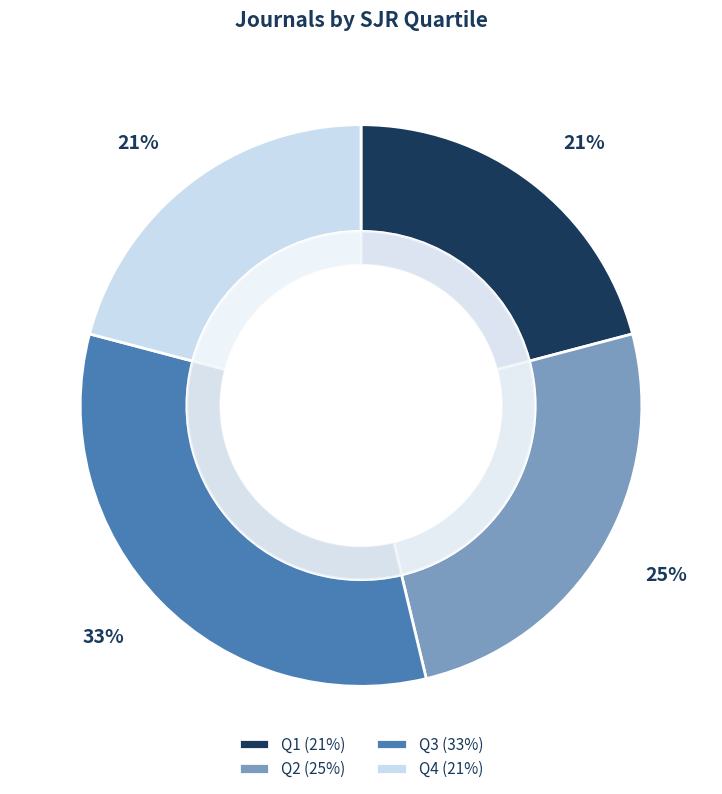

To the nearest percent, what is the combined percentage of Q4 and Q1?

42%